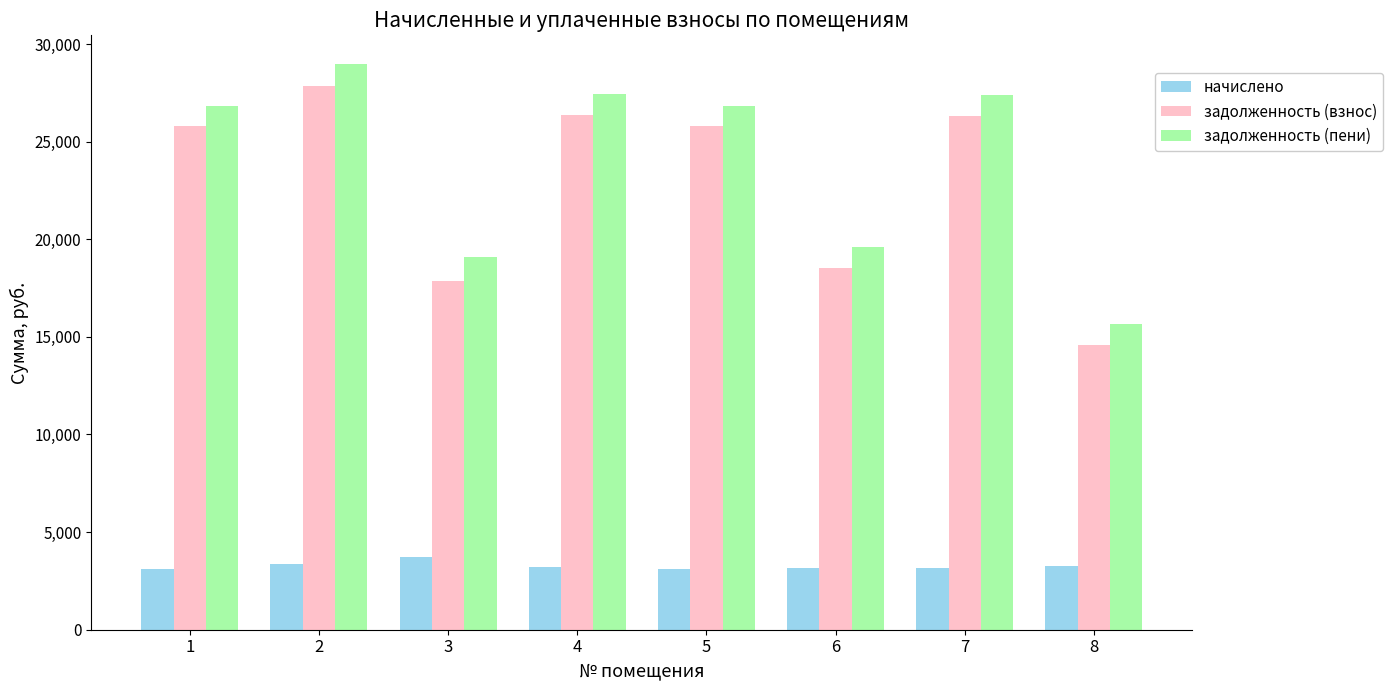

Which series has the widest spread of values?

задолженность (пени)